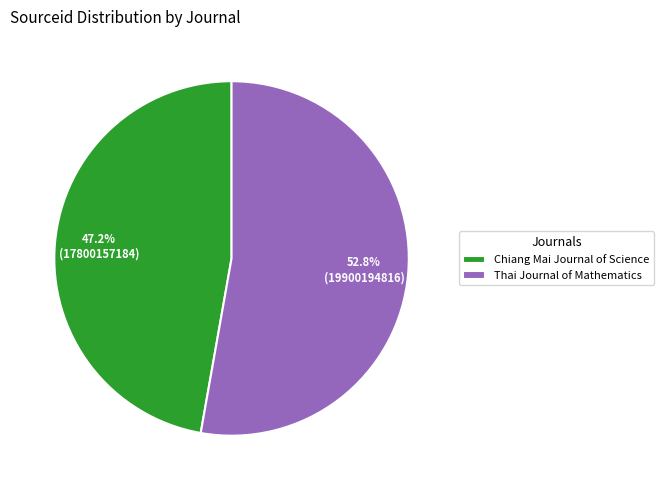

The Thai Journal of Mathematics slice represents 53% of the pie. True or false?

True